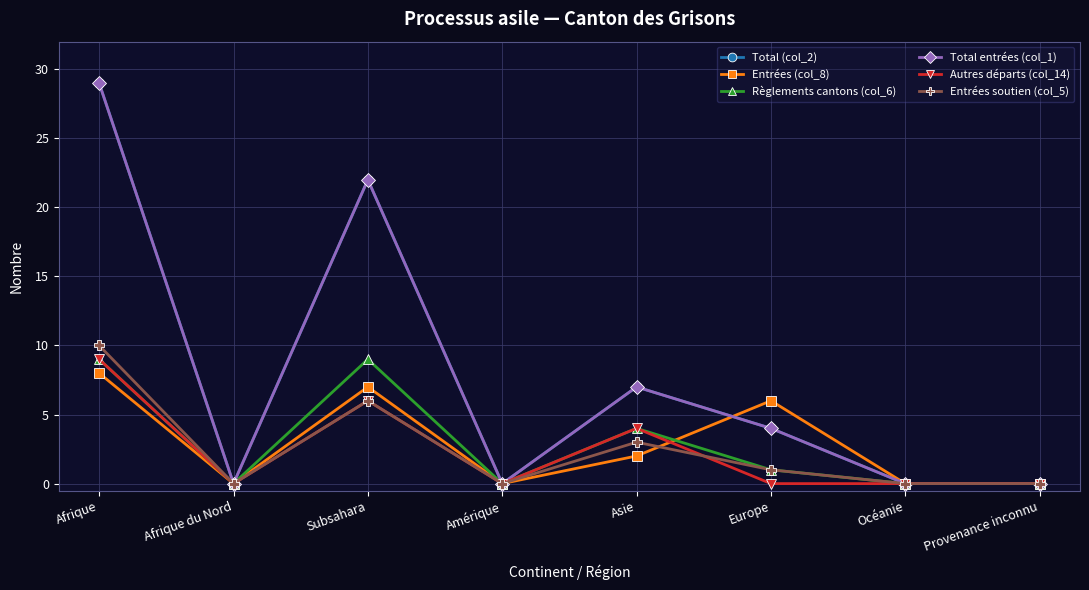

At which category is the sum across all series the highest?

Afrique